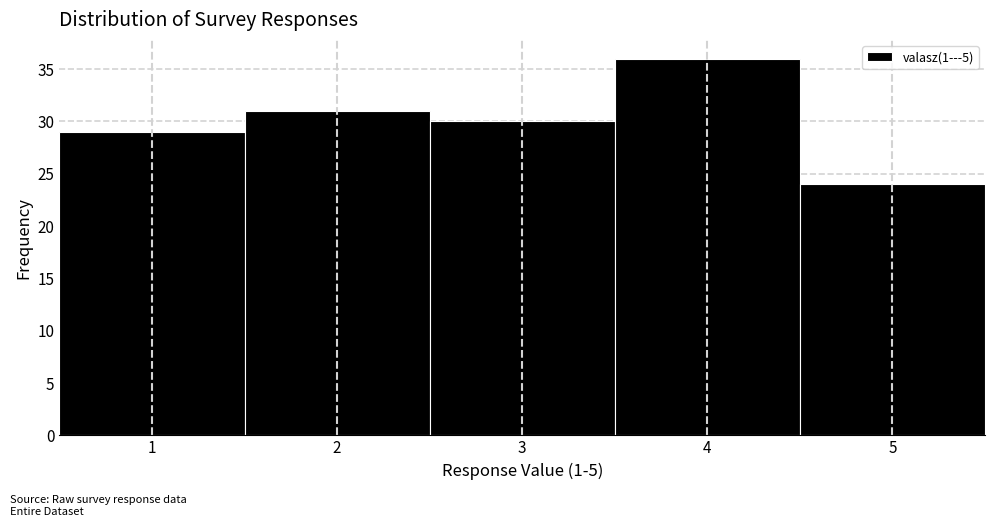

Reading left to right, list every bar in this chart as the range it spans on the x-axis followed by its height. The values are not printed on the chart, so give them approximately, as read against the axis.

0.5 to 1.5: 29
1.5 to 2.5: 31
2.5 to 3.5: 30
3.5 to 4.5: 36
4.5 to 5.5: 24